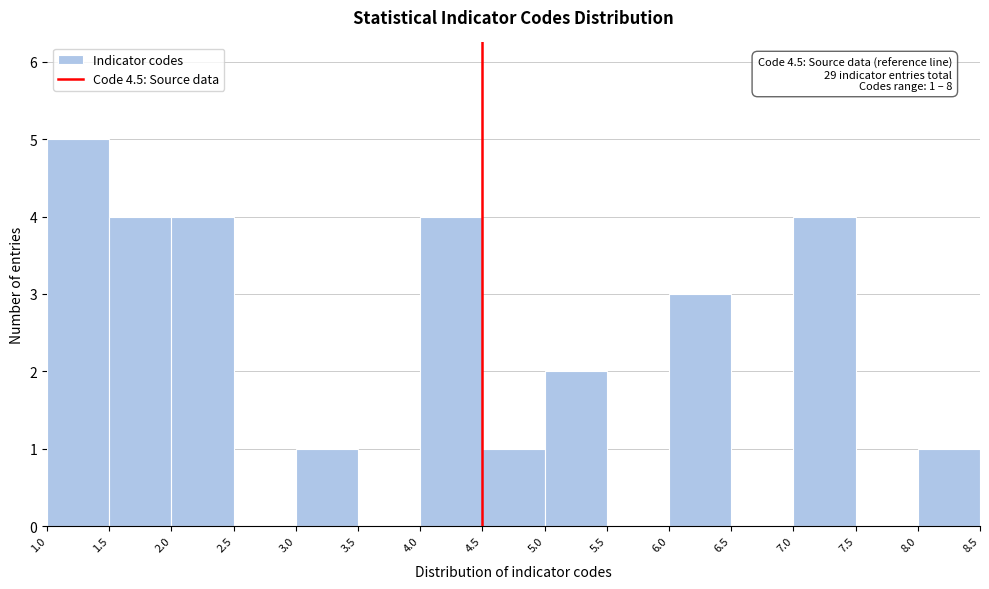

Which range on the x-axis has the tallest bar?

1.0 to 1.5